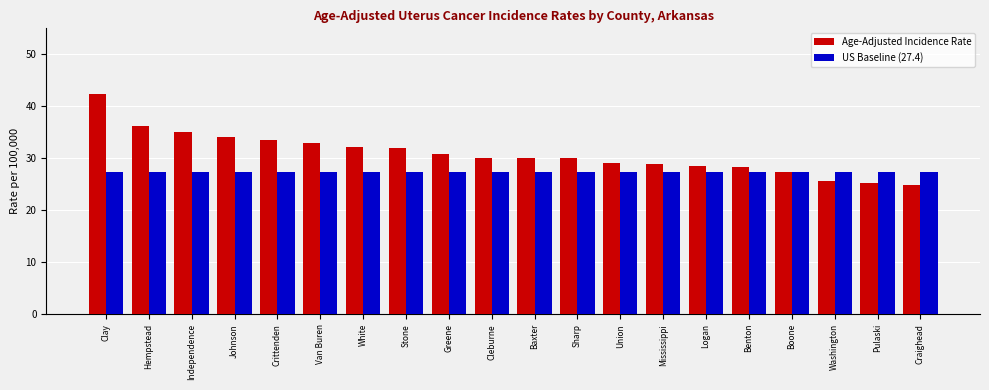

Read the Age-Adjusted Incidence Rate value at Logan.

28.5